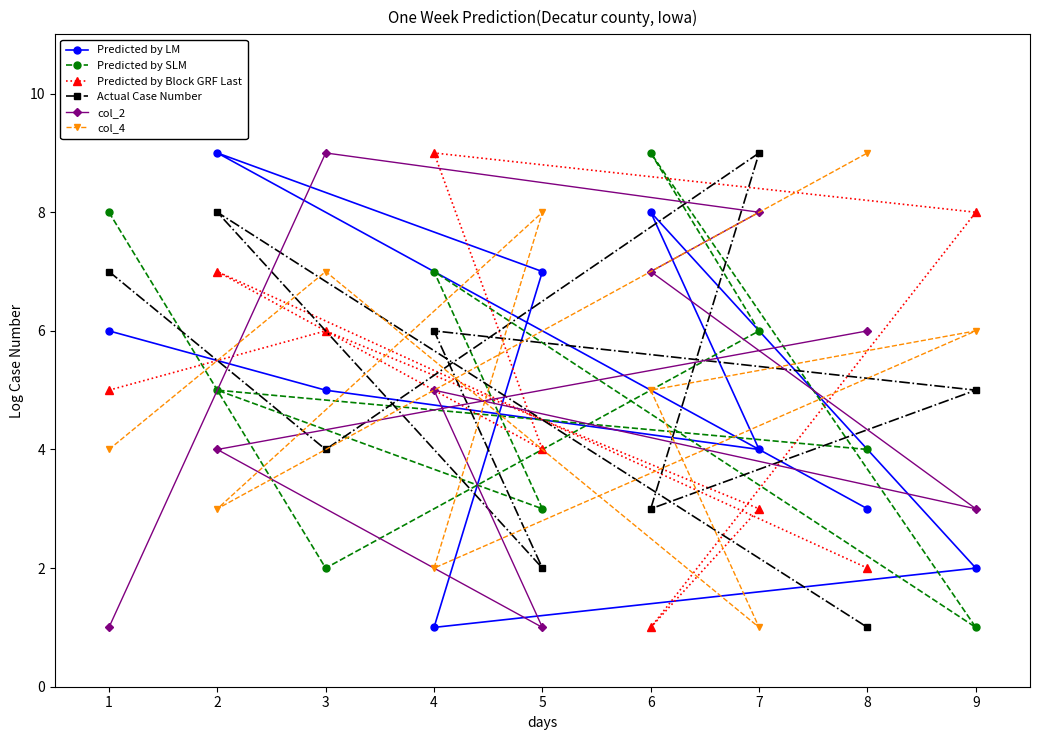

At how many categories does at least one series exceed 5?

9